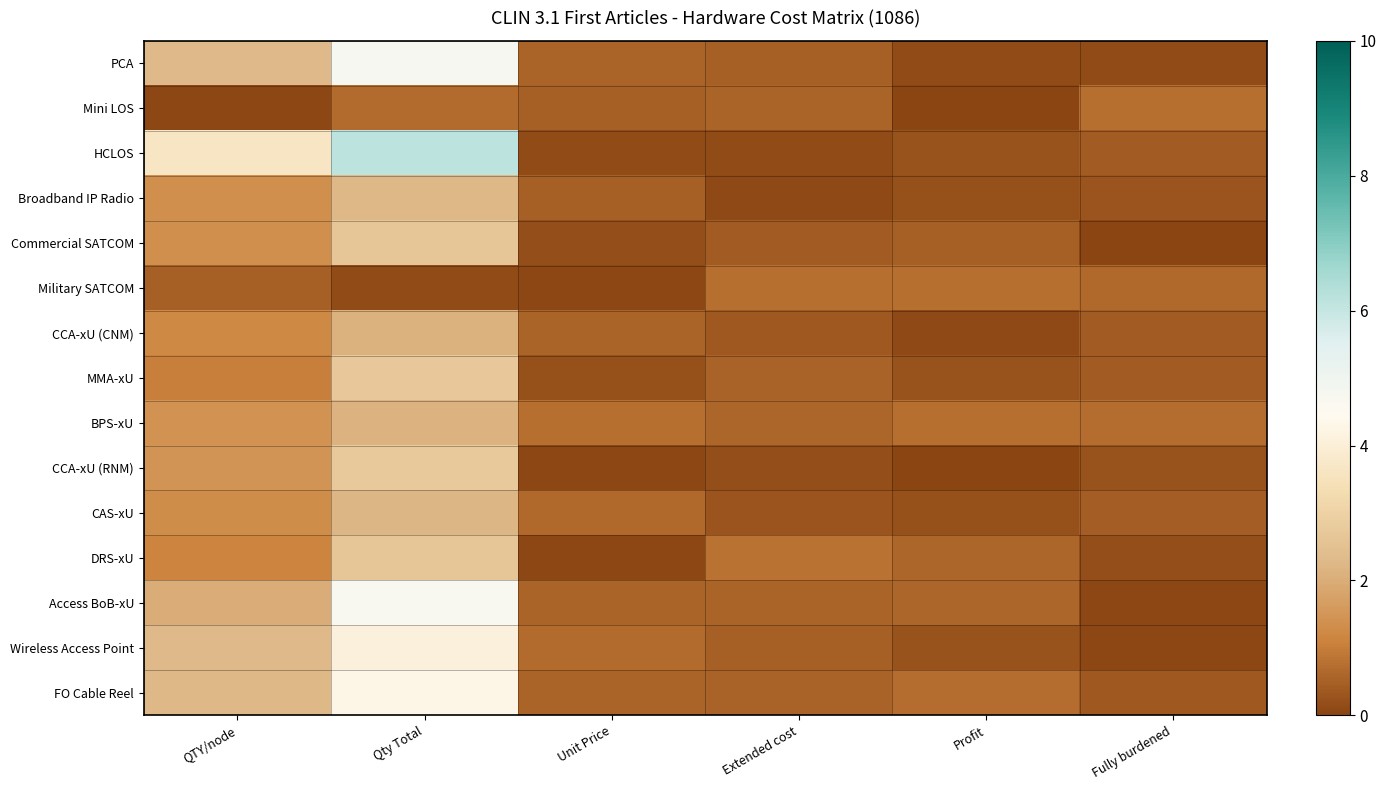

Reading left to right, list all the values displayed in this chart.

PCA: QTY/node=2.3	Qty Total=4.8	Unit Price=0.6	Extended cost=0.5	Profit=0.1	Fully burdened=0.1
Mini LOS: QTY/node=0.0	Qty Total=0.7	Unit Price=0.5	Extended cost=0.6	Profit=0.0	Fully burdened=0.8
HCLOS: QTY/node=3.7	Qty Total=6.2	Unit Price=0.1	Extended cost=0.1	Profit=0.2	Fully burdened=0.4
Broadband IP Radio: QTY/node=1.3	Qty Total=2.2	Unit Price=0.5	Extended cost=0.1	Profit=0.2	Fully burdened=0.3
Commercial SATCOM: QTY/node=1.4	Qty Total=2.6	Unit Price=0.2	Extended cost=0.4	Profit=0.5	Fully burdened=0.0
Military SATCOM: QTY/node=0.5	Qty Total=0.1	Unit Price=0.1	Extended cost=0.8	Profit=0.8	Fully burdened=0.6
CCA-xU (CNM): QTY/node=1.2	Qty Total=2.1	Unit Price=0.5	Extended cost=0.4	Profit=0.1	Fully burdened=0.4
MMA-xU: QTY/node=1.0	Qty Total=2.7	Unit Price=0.2	Extended cost=0.5	Profit=0.2	Fully burdened=0.4
BPS-xU: QTY/node=1.4	Qty Total=2.1	Unit Price=0.8	Extended cost=0.6	Profit=0.8	Fully burdened=0.7
CCA-xU (RNM): QTY/node=1.5	Qty Total=2.7	Unit Price=0.1	Extended cost=0.2	Profit=0.0	Fully burdened=0.3
CAS-xU: QTY/node=1.3	Qty Total=2.2	Unit Price=0.7	Extended cost=0.3	Profit=0.2	Fully burdened=0.4
DRS-xU: QTY/node=1.1	Qty Total=2.6	Unit Price=0.1	Extended cost=0.8	Profit=0.6	Fully burdened=0.2
Access BoB-xU: QTY/node=2.0	Qty Total=4.7	Unit Price=0.6	Extended cost=0.6	Profit=0.6	Fully burdened=0.1
Wireless Access Point: QTY/node=2.3	Qty Total=4.1	Unit Price=0.7	Extended cost=0.5	Profit=0.3	Fully burdened=0.1
FO Cable Reel: QTY/node=2.2	Qty Total=4.3	Unit Price=0.6	Extended cost=0.5	Profit=0.7	Fully burdened=0.4